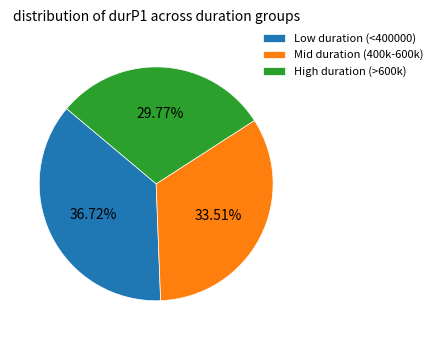

Which category has the smallest portion of the pie?

High duration (>600k)